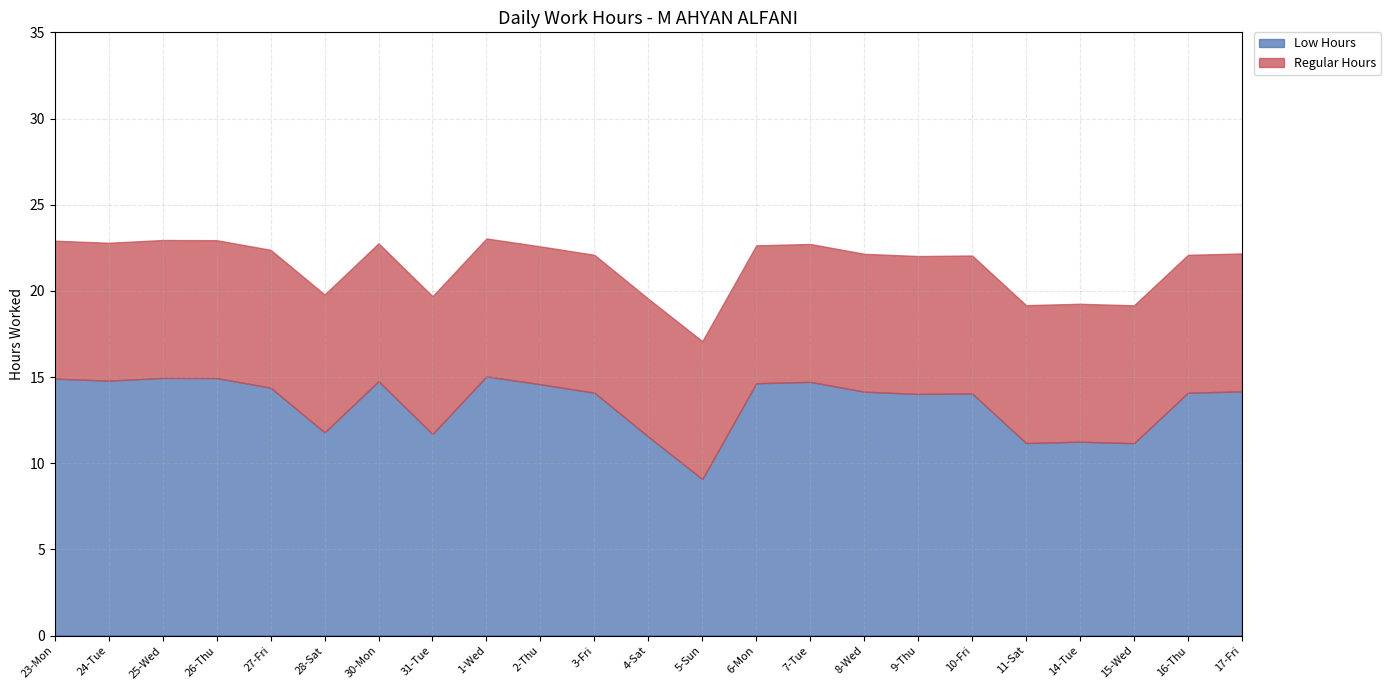

Between 26-Thu and 31-Tue, which series saw the biggest shift?

Low Hours